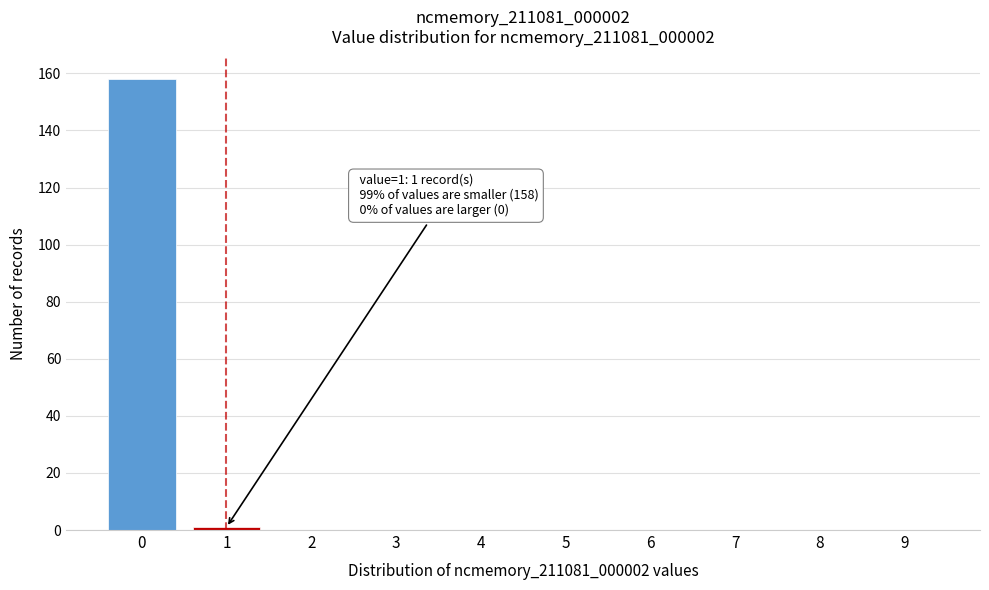

Reading right to left, what are all the values shown in this chart?

9=0	8=0	7=0	6=0	5=0	4=0	3=0	2=0	1=1	0=158